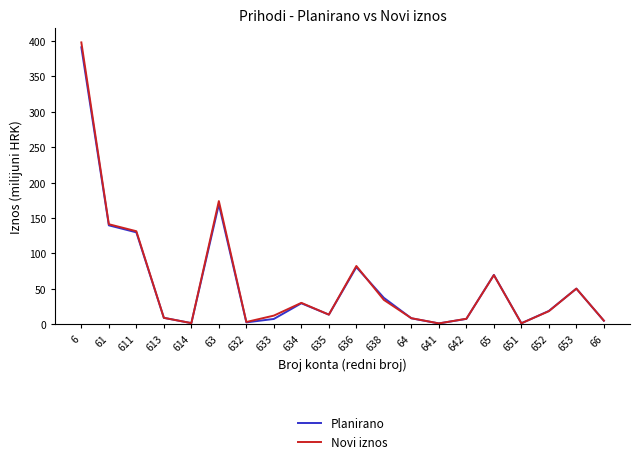

In Novi iznos, how many points are higher than both neighbors (excluding endpoints)?

5